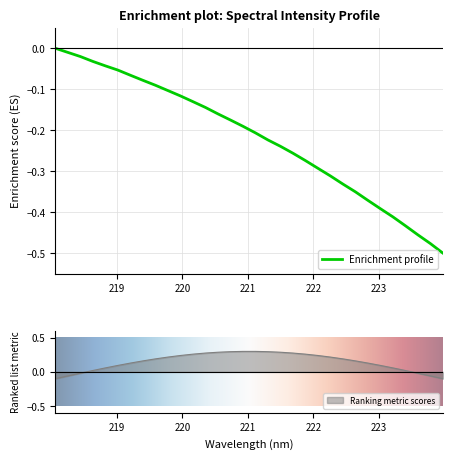

What is the value of the 16th point from the left?

-0.2